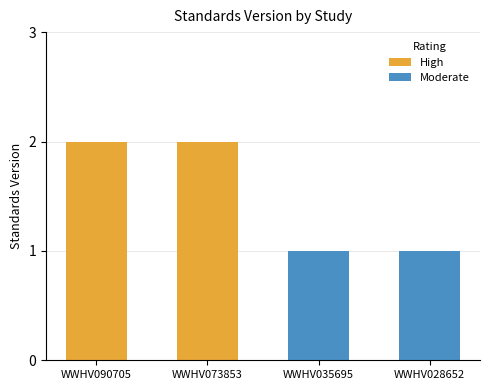

What is the sum of the High values at WWHV073853 and WWHV090705?

4